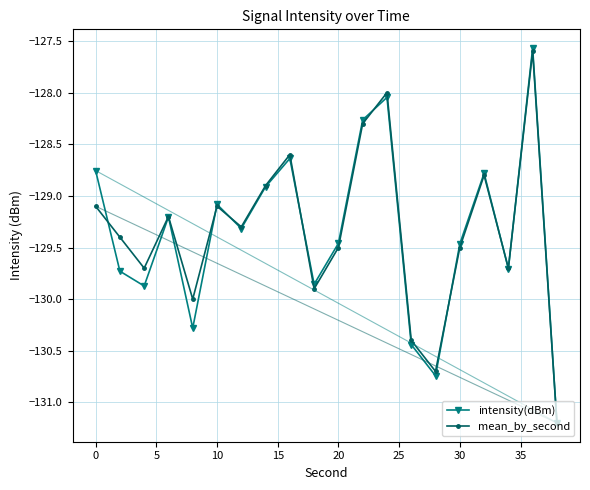

How many interior local peaks does the mean_by_second series have?

6